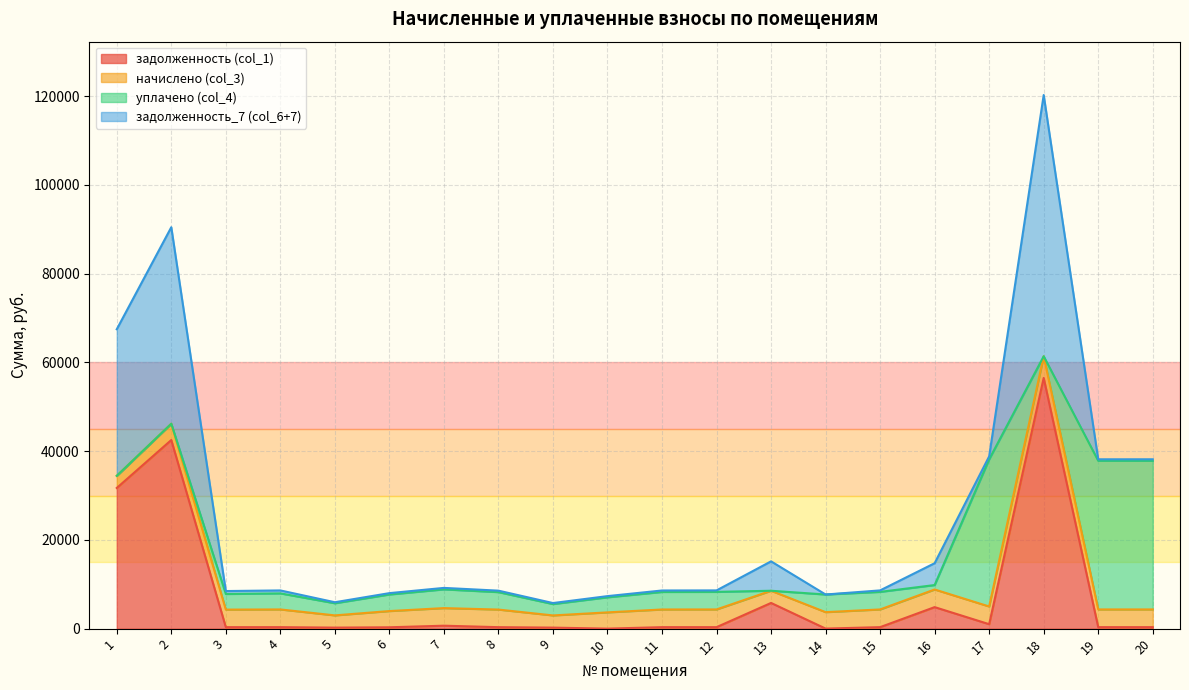

List the labels in order of задолженность (col_1) value, smallest first.

10, 14, 9, 5, 6, 3, 8, 11, 4, 12, 15, 20, 19, 7, 17, 16, 13, 1, 2, 18